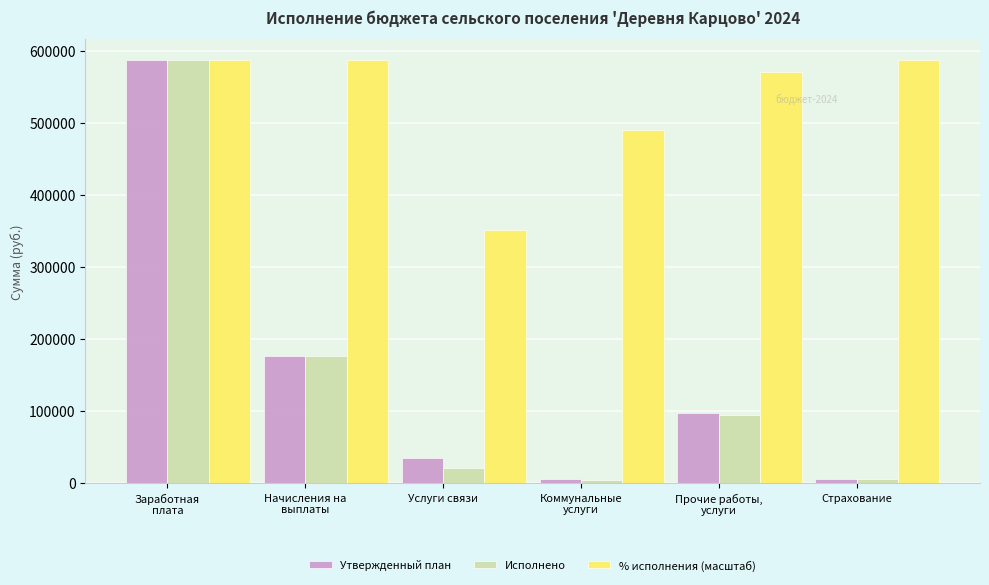

What value does the % исполнения (масштаб) series have at Услуги связи?

350525.8